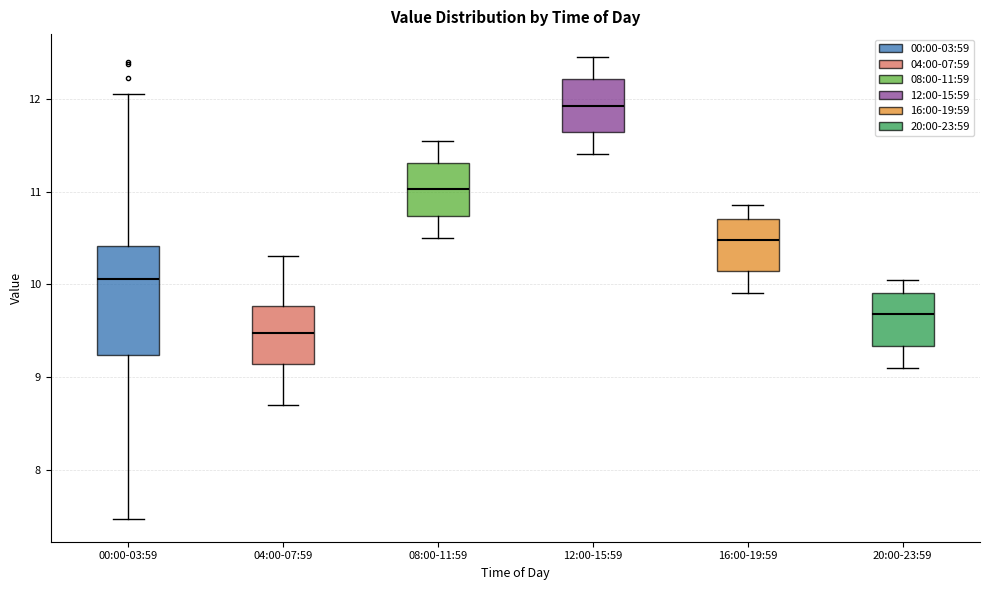

Reading left to right, transcribe this box plot: for each box, give where its median line is, the range the box spans, and where its two whiskers end, as read against the y-axis. The values are not printed on the chart, so give them approximately, as read against the axis.

00:00-03:59: median 10.1, box 9.2 to 10.4, whiskers 7.5 to 12.1
04:00-07:59: median 9.5, box 9.1 to 9.8, whiskers 8.7 to 10.3
08:00-11:59: median 11.0, box 10.7 to 11.3, whiskers 10.5 to 11.6
12:00-15:59: median 11.9, box 11.6 to 12.2, whiskers 11.4 to 12.5
16:00-19:59: median 10.5, box 10.1 to 10.7, whiskers 9.9 to 10.9
20:00-23:59: median 9.7, box 9.3 to 9.9, whiskers 9.1 to 10.1